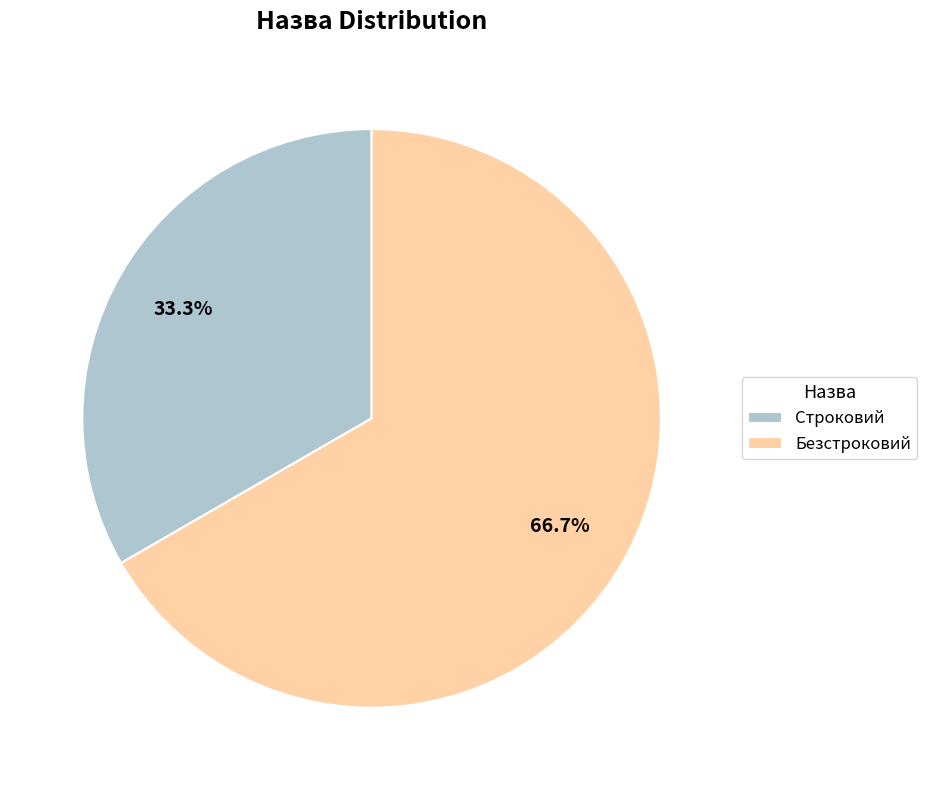

Rank the categories by value from lowest to highest.

Строковий, Безстроковий